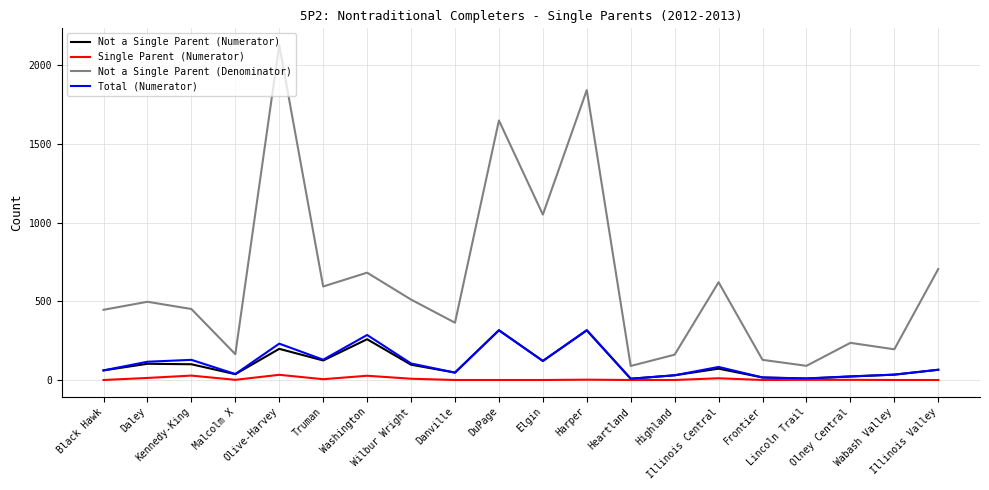

Does the chart display data point markers on the line(s)?

No